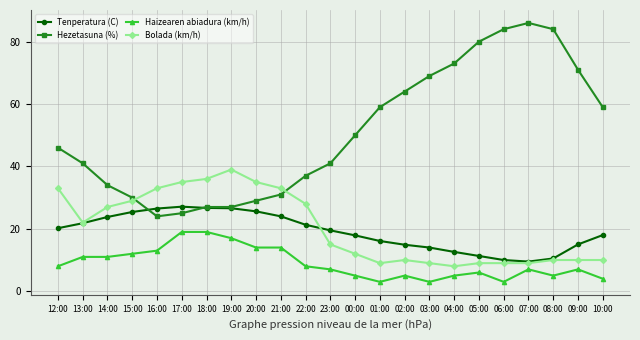

How many lines are shown in the chart?

4